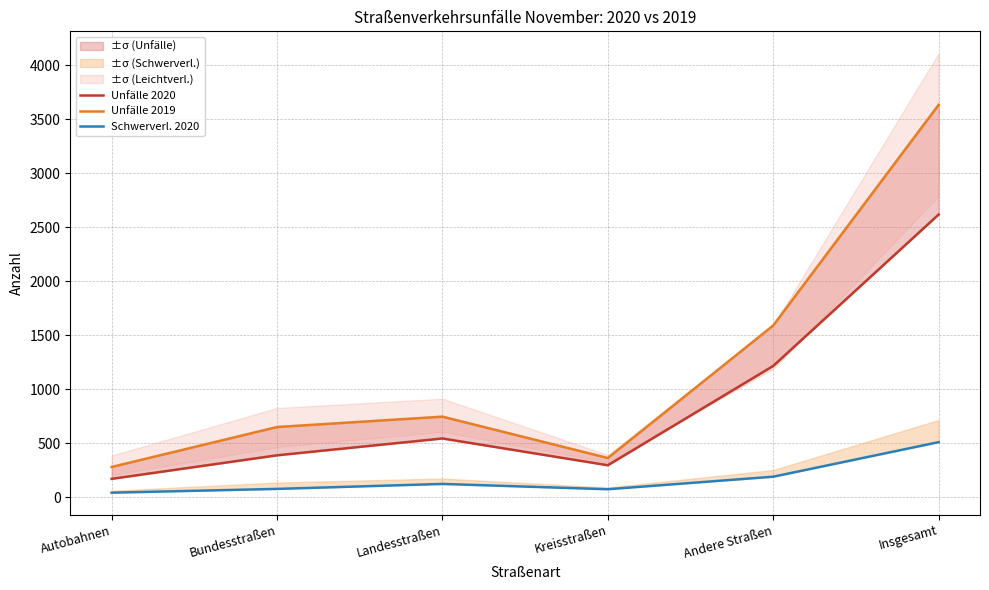

What value does the Unfälle 2019 series have at Andere Straßen, to the nearest 100?

1600